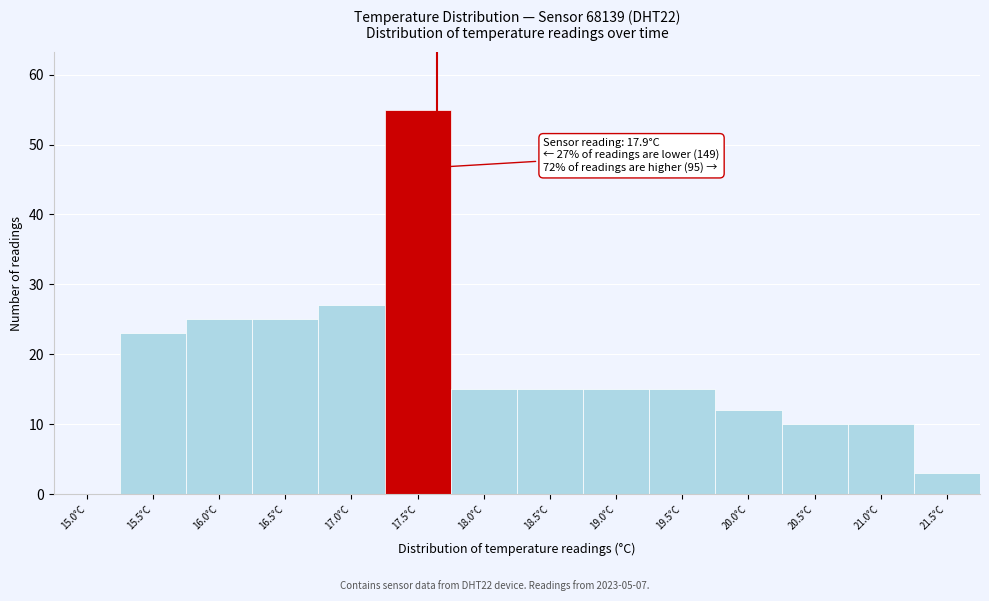

Reading right to left, list all the values displayed in this chart.

21.5°C=3	21.0°C=10	20.5°C=10	20.0°C=12	19.5°C=15	19.0°C=15	18.5°C=15	18.0°C=15	17.5°C=55	17.0°C=27	16.5°C=25	16.0°C=25	15.5°C=23	15.0°C=0